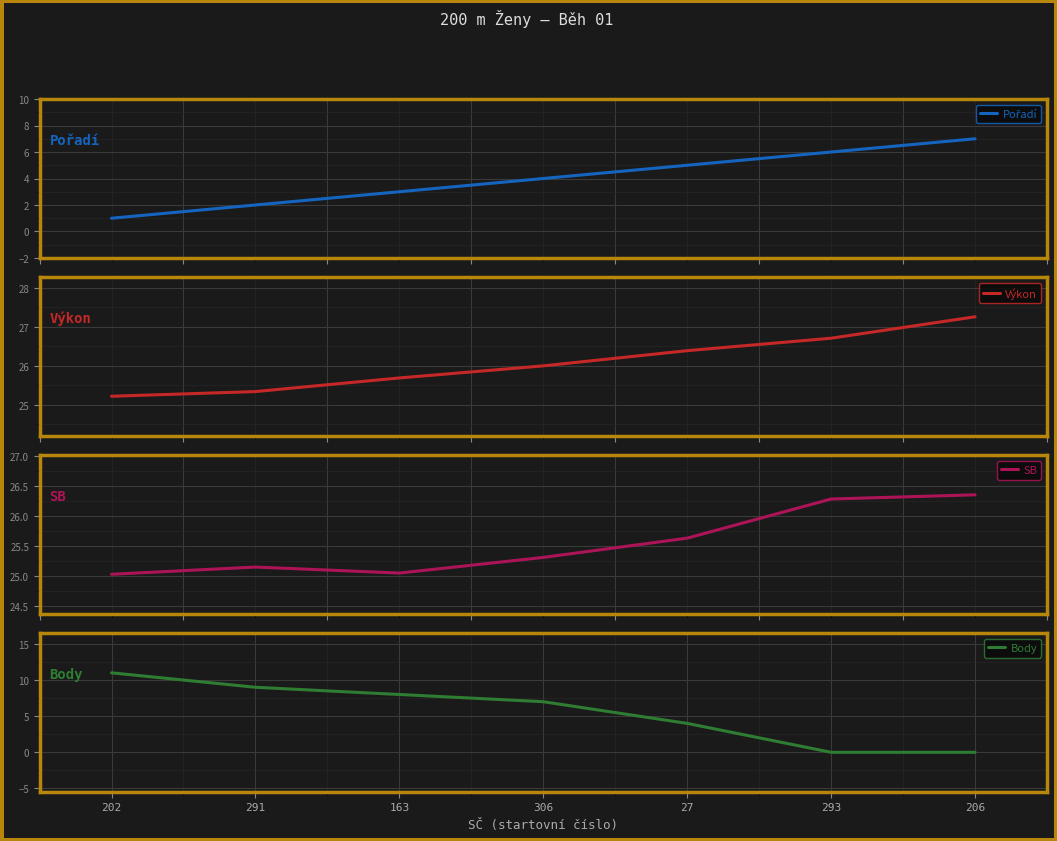

How many lines are shown in the chart?

4